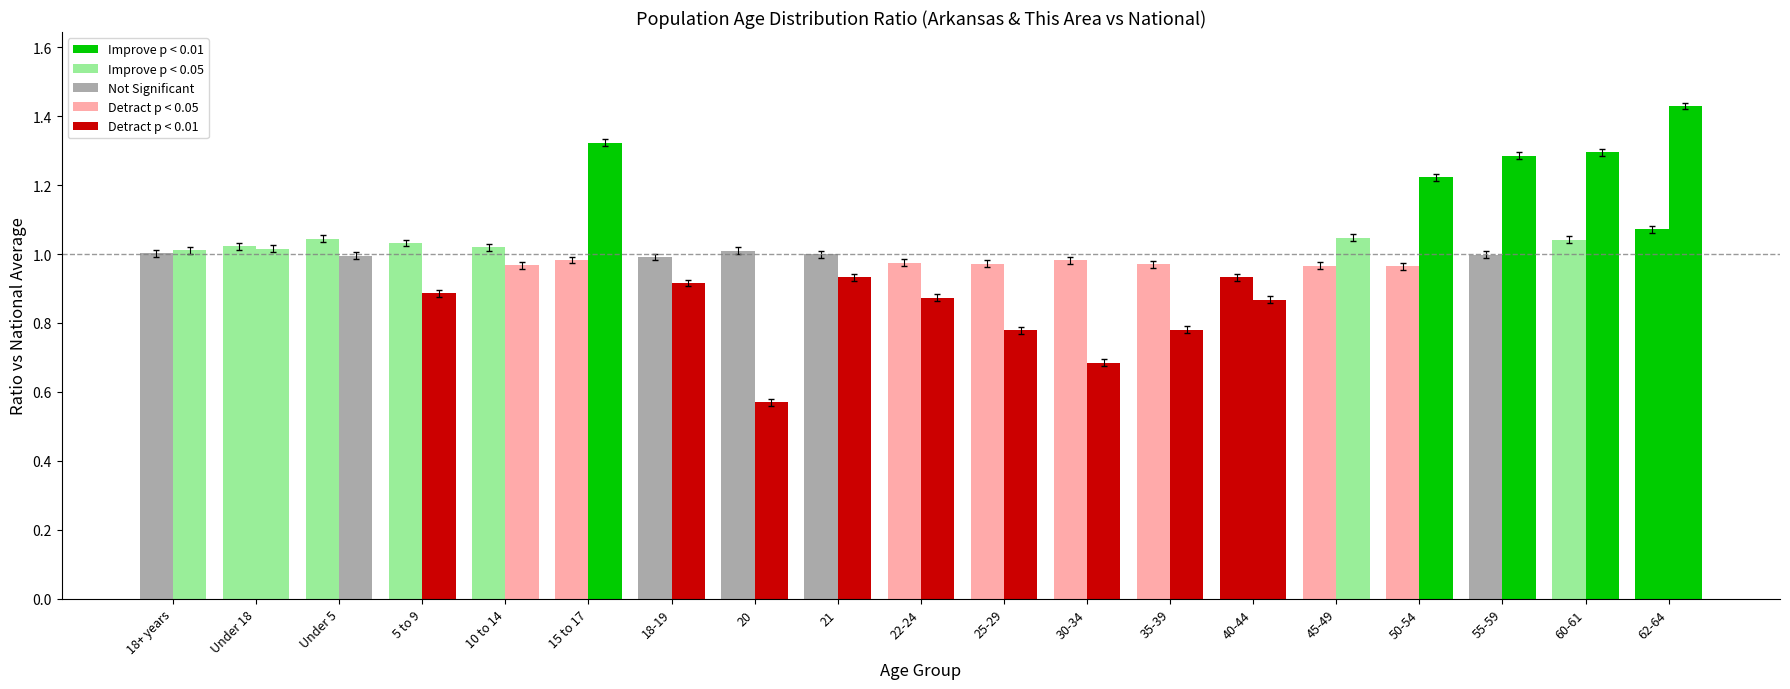

How many distinct data groups are displayed?

2